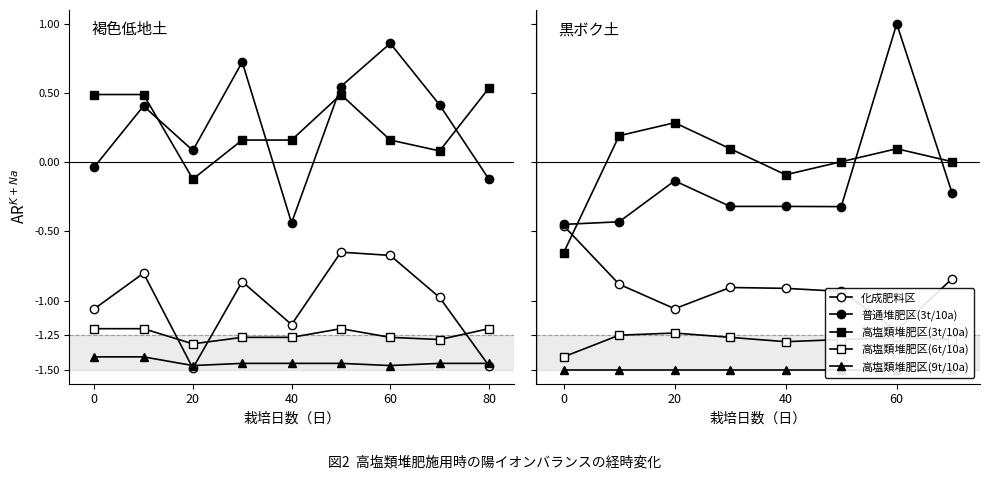

What is the highest value of the 化成肥料区 series?

-0.5